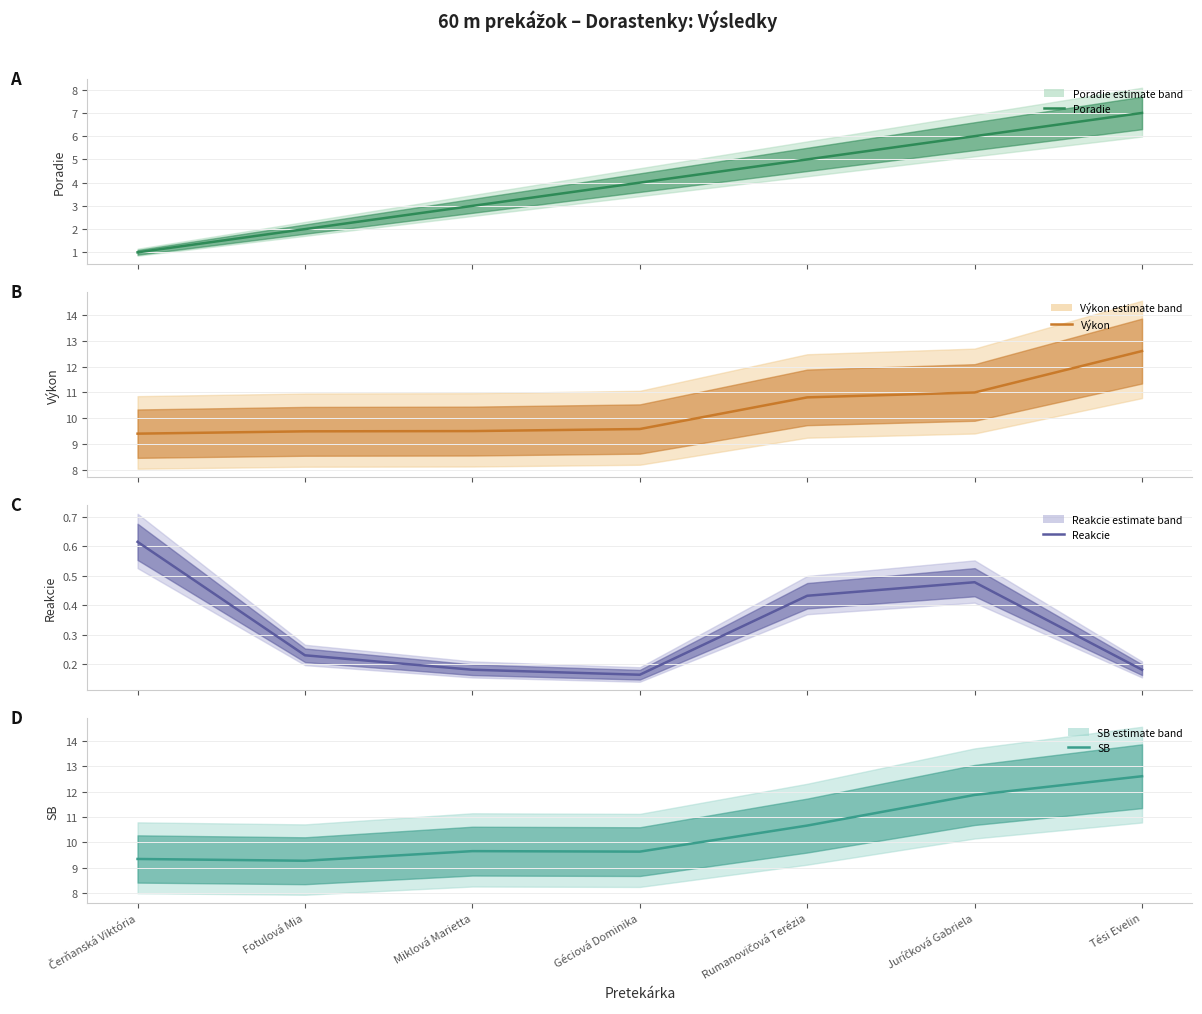

At which category is the sum across all series the highest?

Tési Evelin